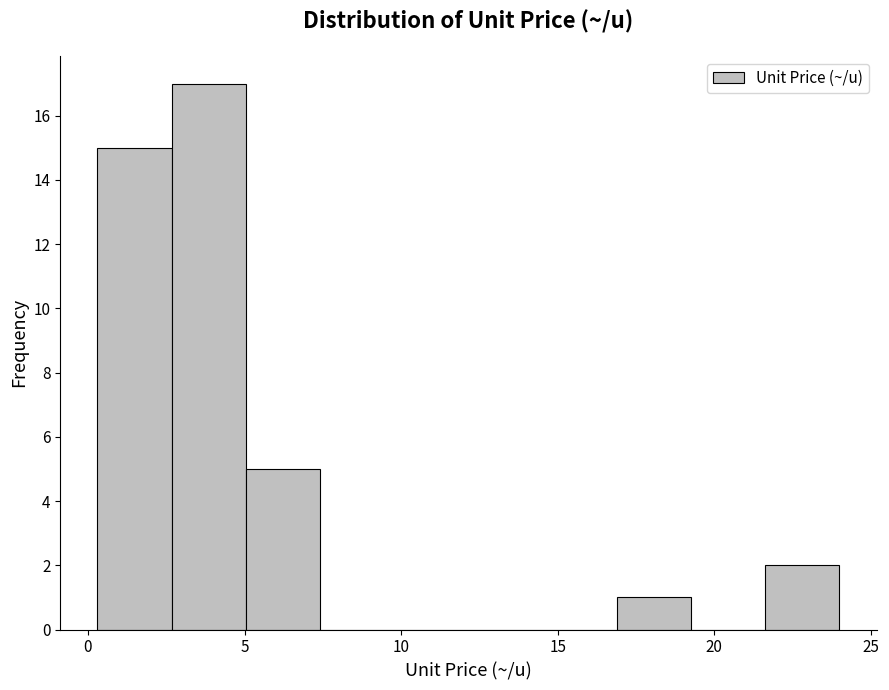

Reading left to right, list every bar in this chart as the range it spans on the x-axis followed by its height. Neither the bar edges nor the heights are printed on the chart, so give them approximately, as read against the axes.

0.5 to 2.5: 15
2.5 to 5.0: 17
5.0 to 7.5: 5
7.5 to 10.0: 0
10.0 to 12.0: 0
12.0 to 14.5: 0
14.5 to 17.0: 0
17.0 to 19.5: 1
19.5 to 21.5: 0
21.5 to 24.0: 2